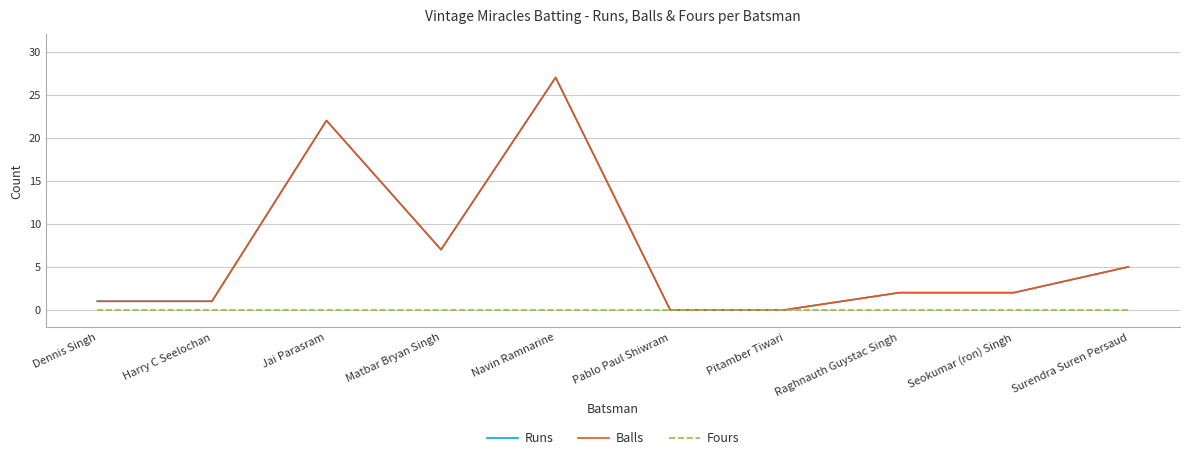

Is this an area chart (filled region under the line)?

No